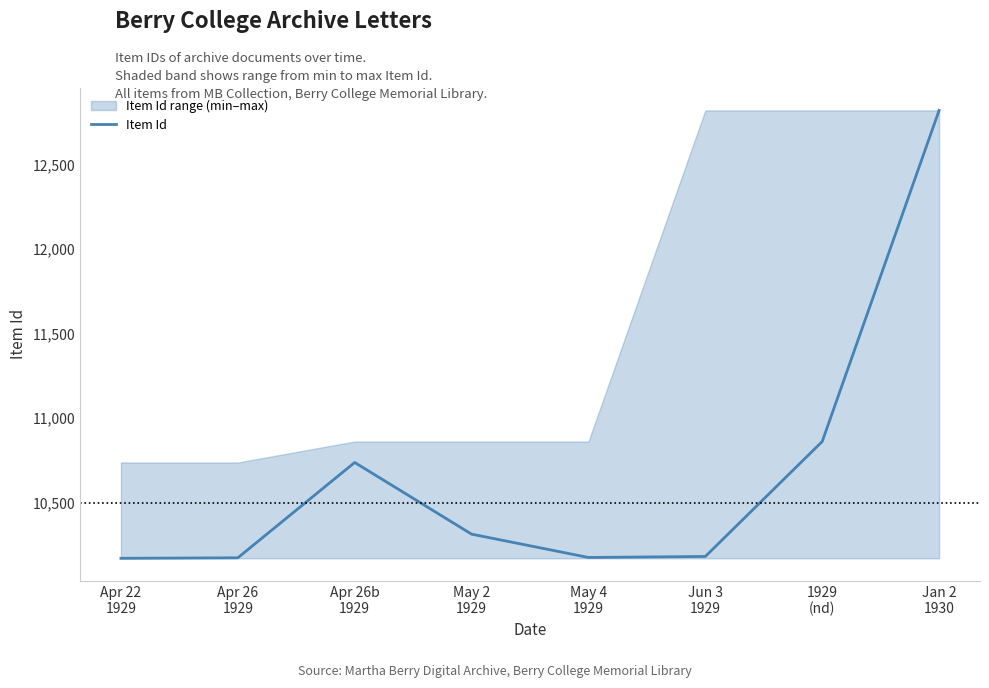

What is the change in value from Jun 3
1929 to Jan 2
1930?

+2639